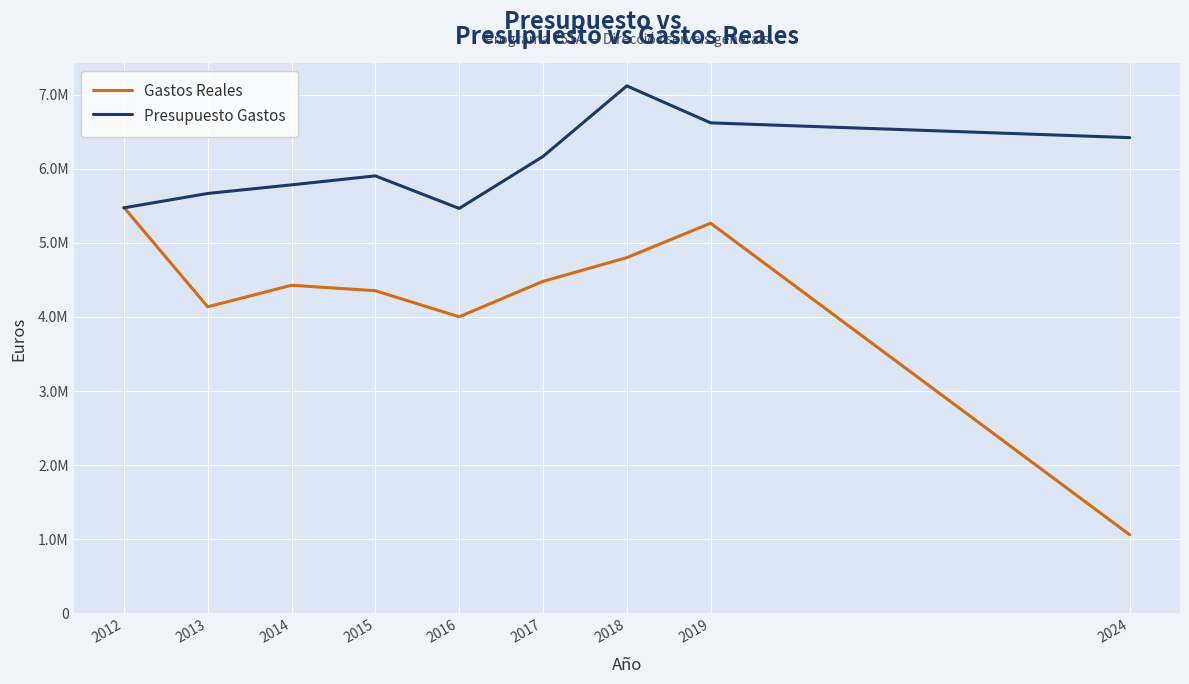

Is this an area chart (filled region under the line)?

No